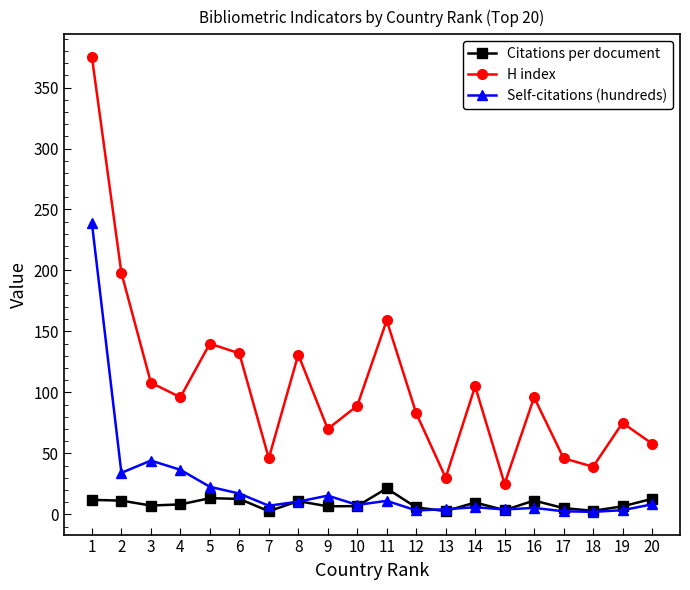

What are all the series names shown in the legend?

Citations per document, H index, Self-citations (hundreds)